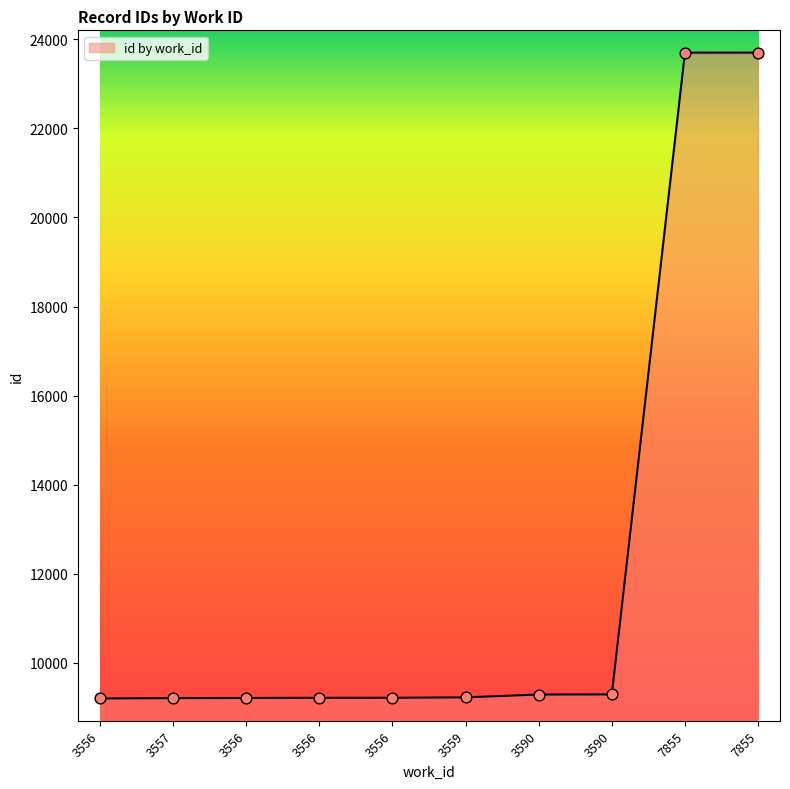

Which has a higher value, 7855 or 3590?

7855